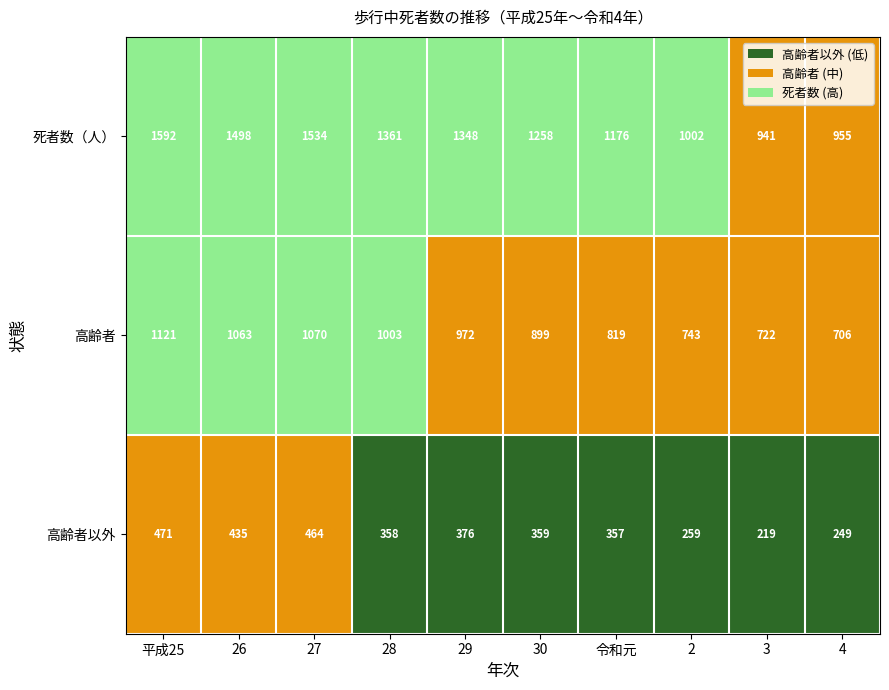

At how many categories does at least one series exceed 1142?

7